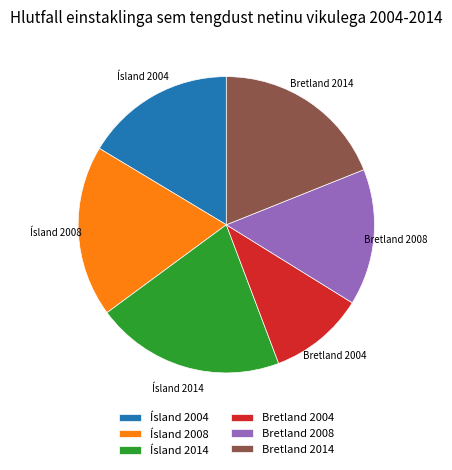

Is the sum of Bretland 2008 and Ísland 2014 greater than half?

No